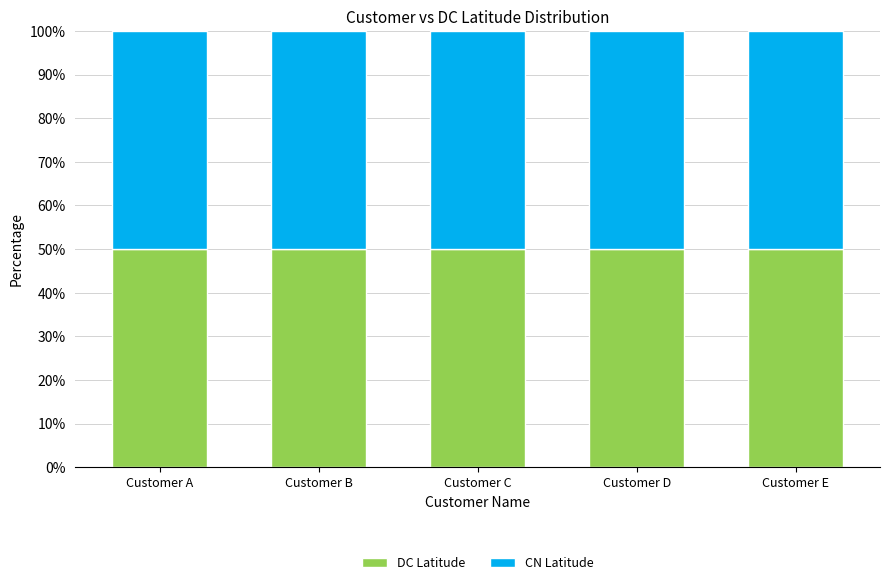

Is it true that DC Latitude equals 50.0 at Customer E?

True